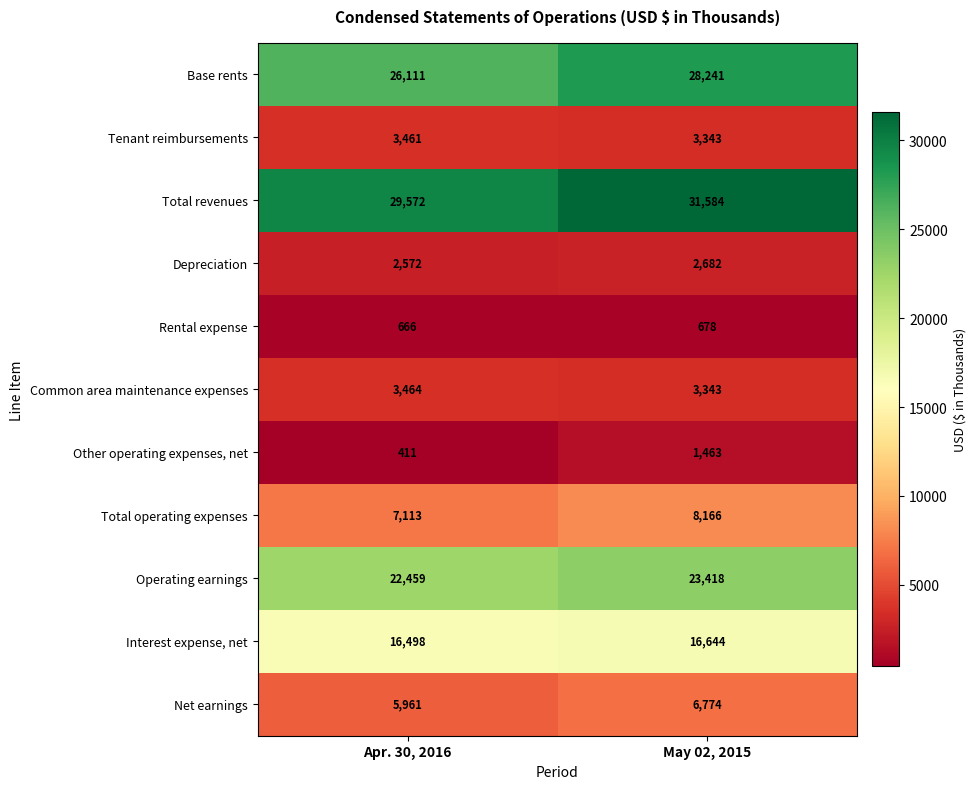

What is the total value across all series at May 02, 2015?

126336